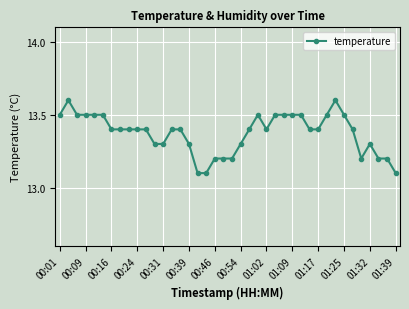

What is the difference between the maximum and minimum values?

0.5